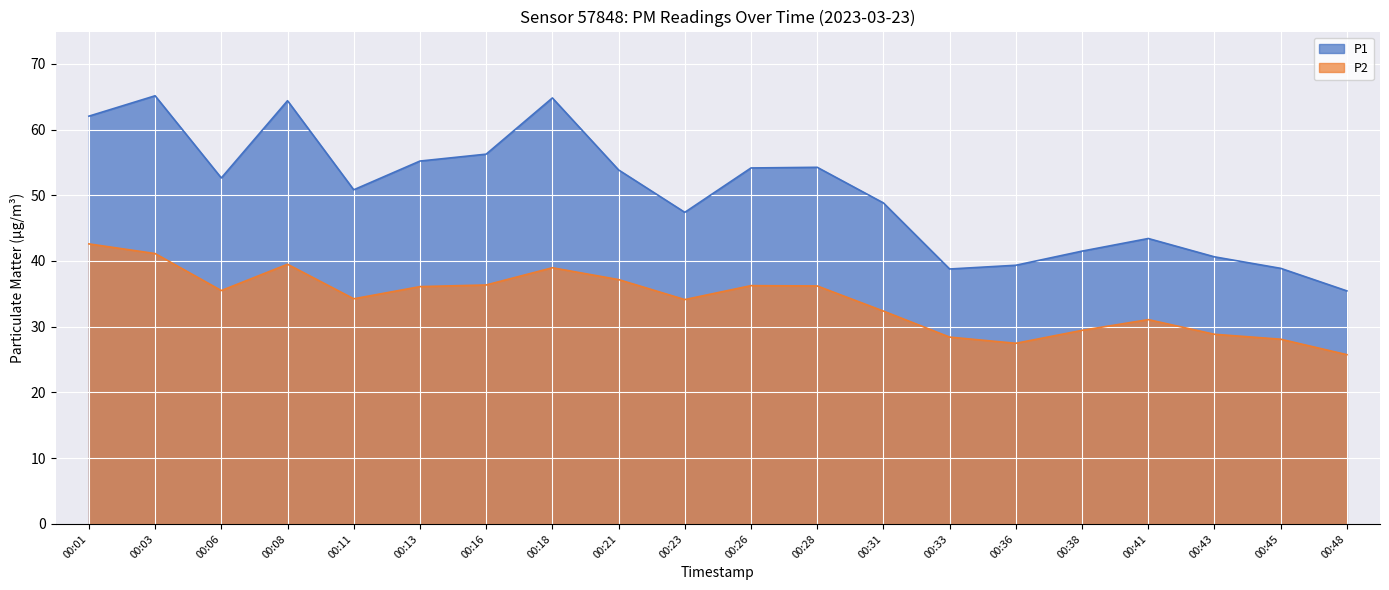

True or false: P1 has more than 2 points higher than both neighbors.

True